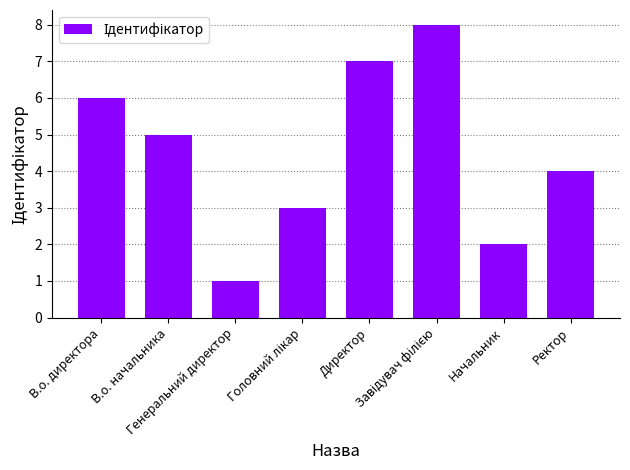

True or false: the data shows 5 at В.о. начальника.

True